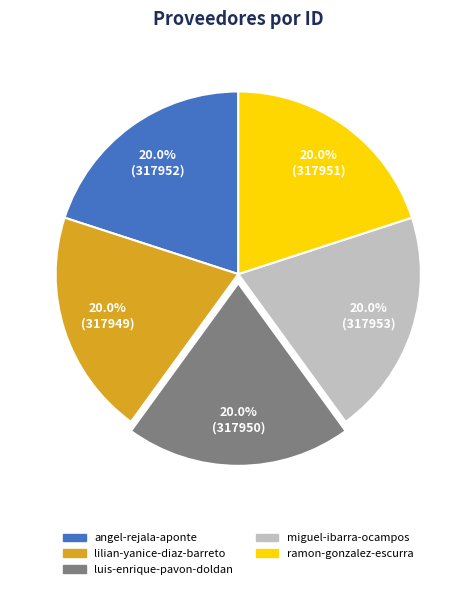

Is miguel-ibarra-ocampos the majority of the pie?

No